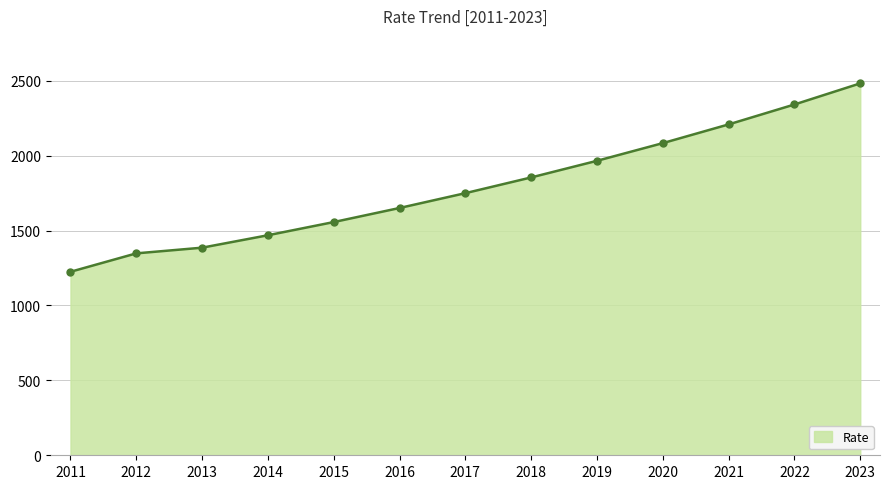

What is the value of the 7th point from the left?

1750